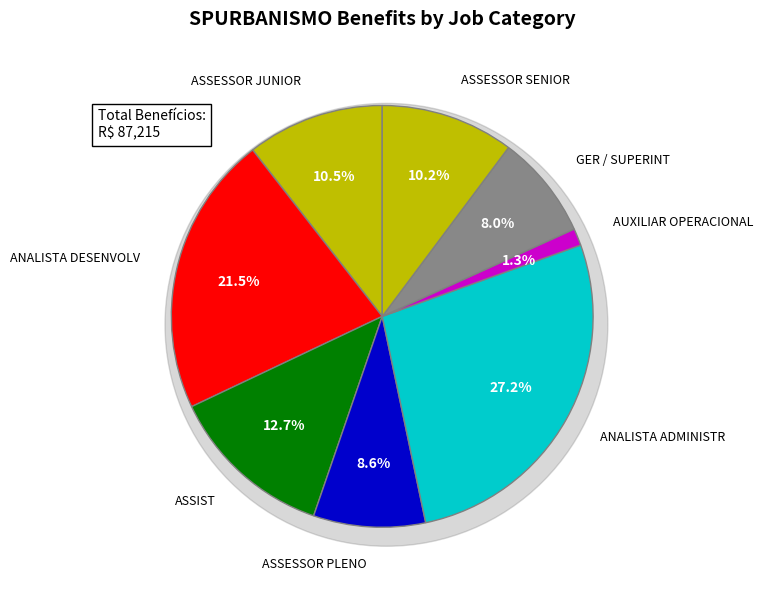

Is it true that ANALISTA ADMINISTR is 1% of the pie?

False